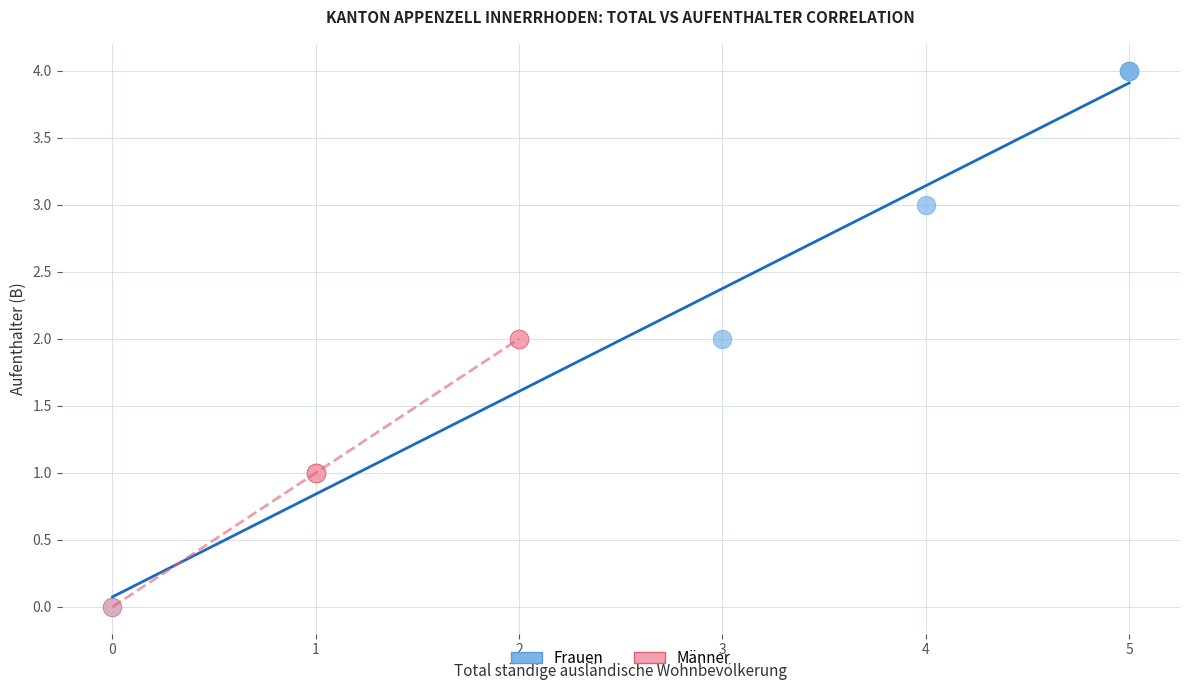

Which series has the widest spread of Y values?

Frauen